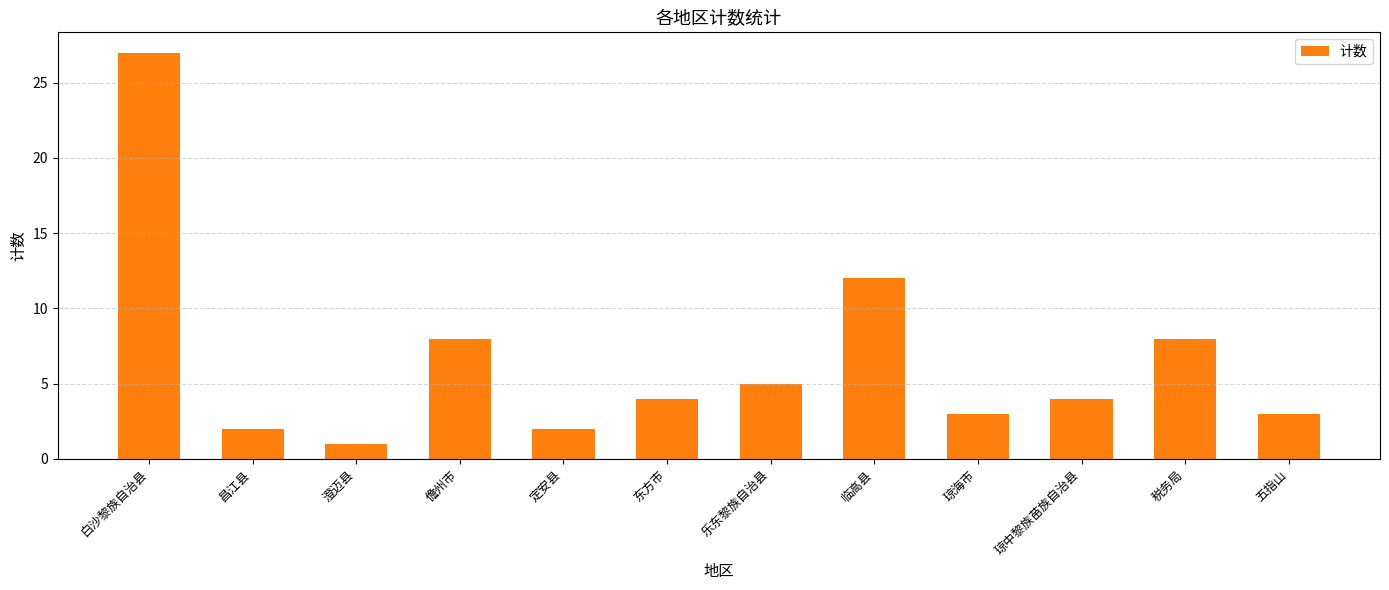

How many bars are there in total?

12